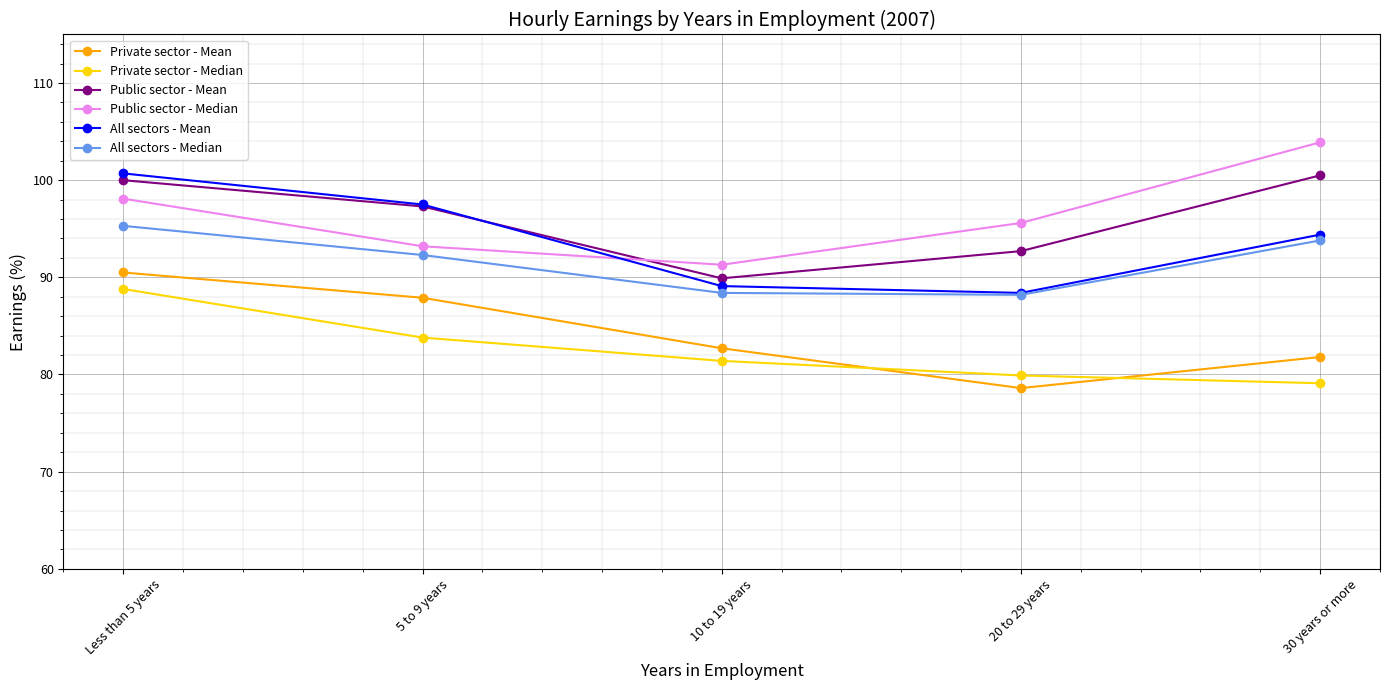

List the labels in order of Public sector - Mean value, largest first.

30 years or more, Less than 5 years, 5 to 9 years, 20 to 29 years, 10 to 19 years